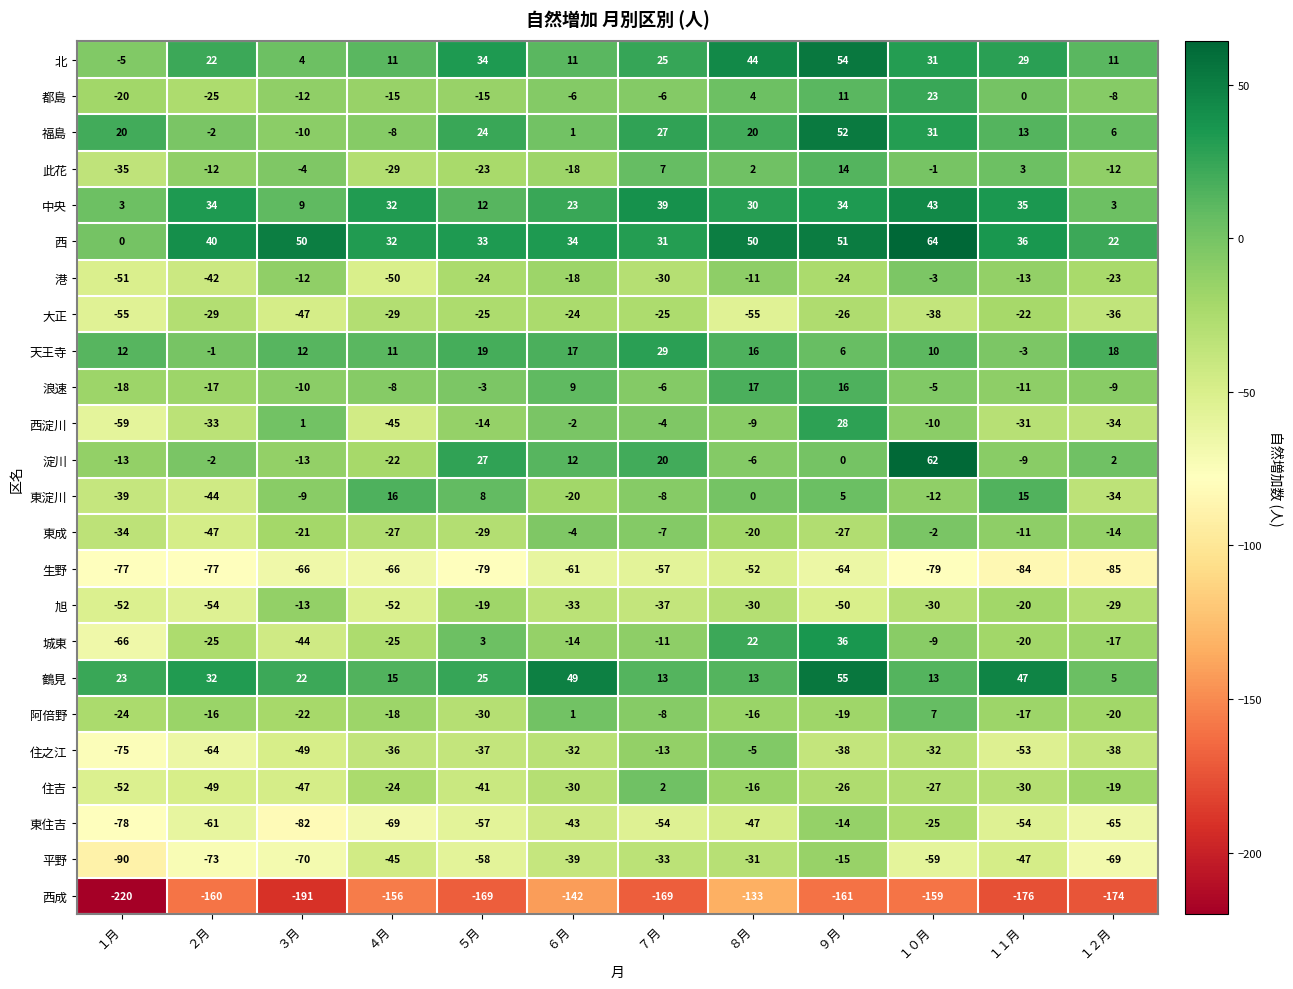

Is the value of 阿倍野 at ８月 greater than the value of 平野 at ９月?

No